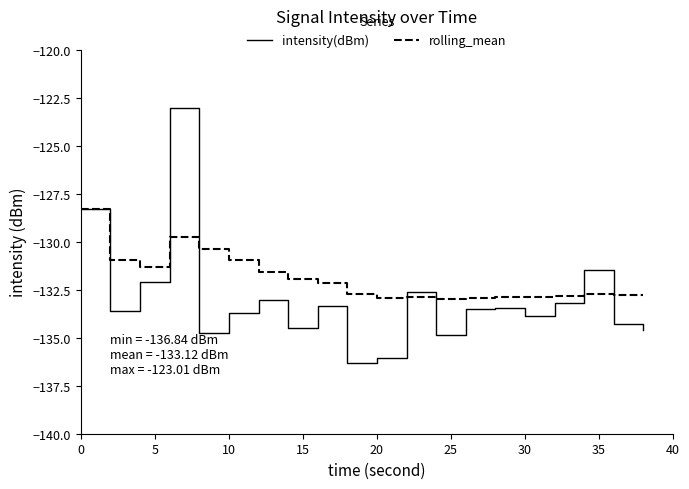

Rank the series by their average value, from highest to lowest.

rolling_mean, intensity(dBm)